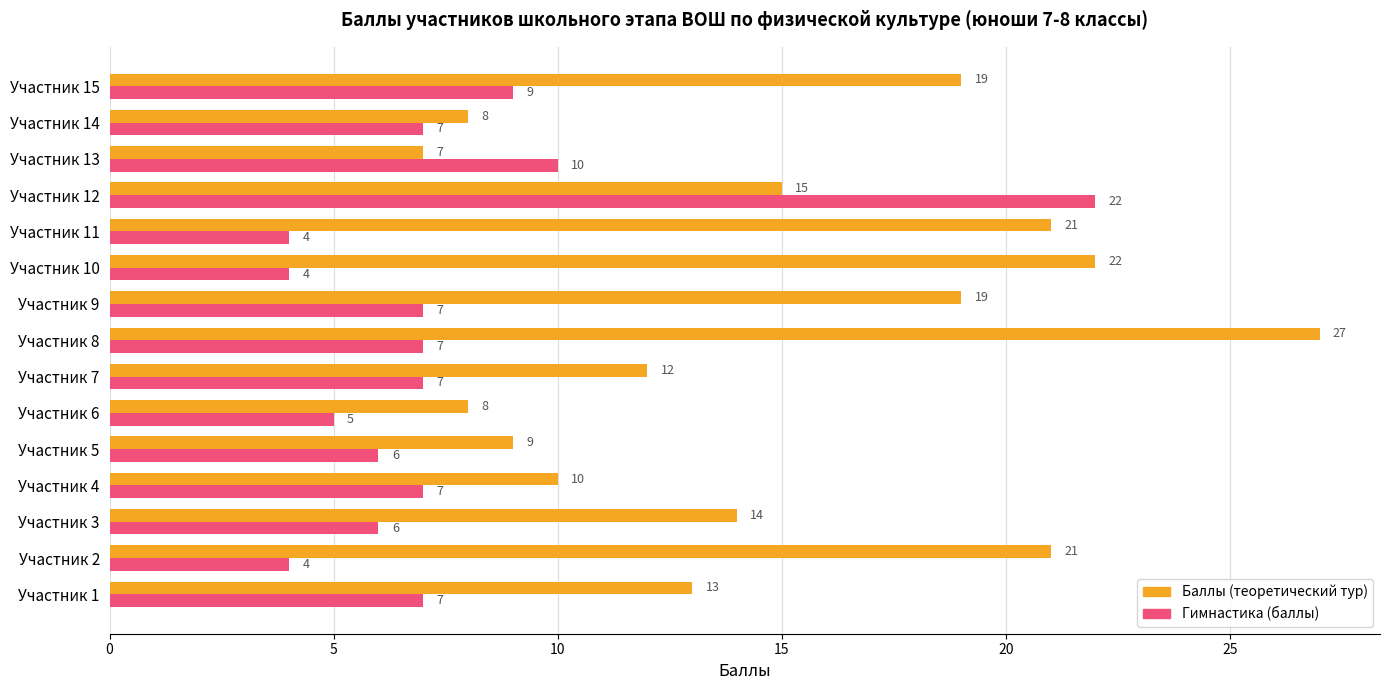

What is the difference between the second highest and minimum values in the Баллы (теоретический тур) series?

15